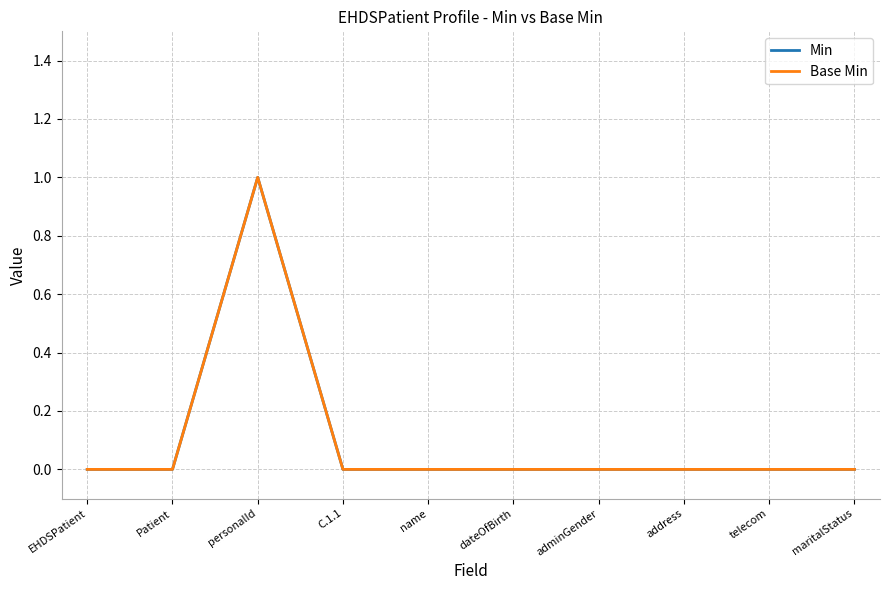

Is this an area chart (filled region under the line)?

No